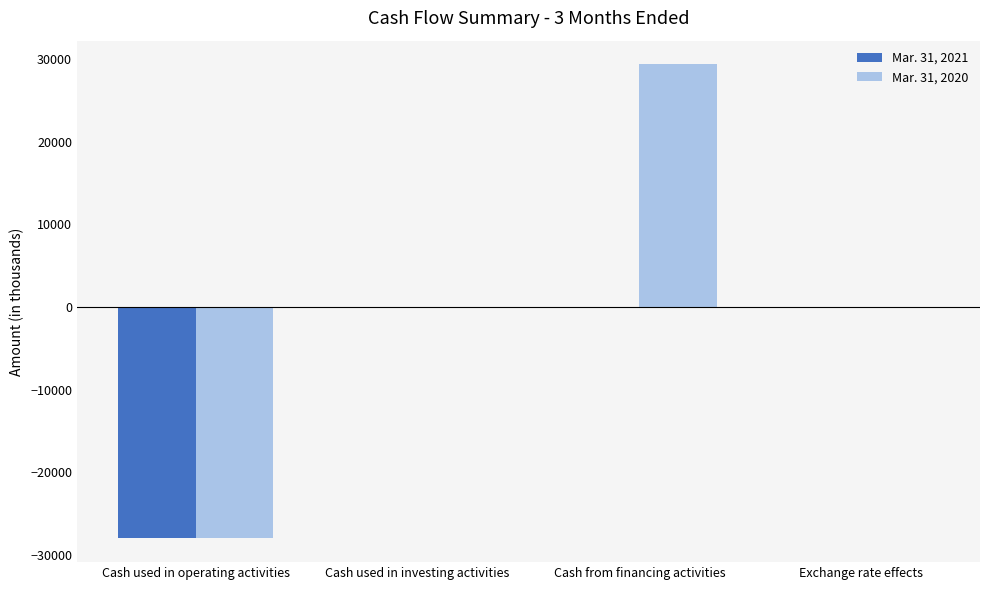

What is the sum of all Mar. 31, 2021 values?

-28186